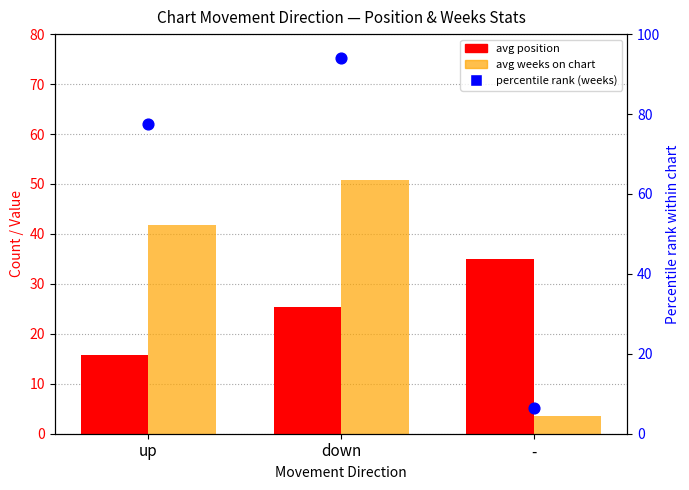

Which series contains the lowest Y value?

avg weeks on chart